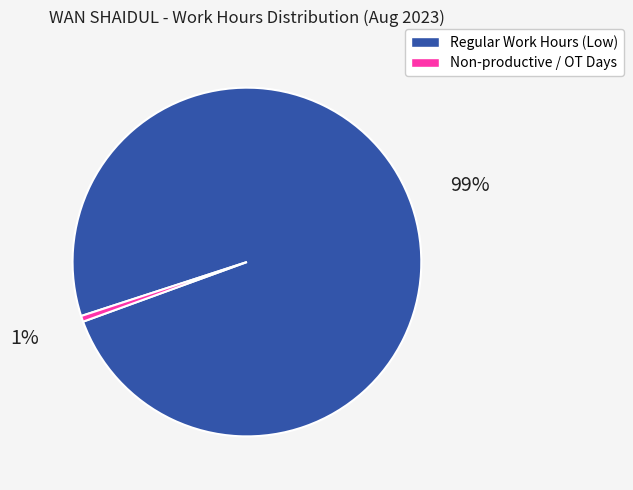

Count the number of slices in the pie.

2